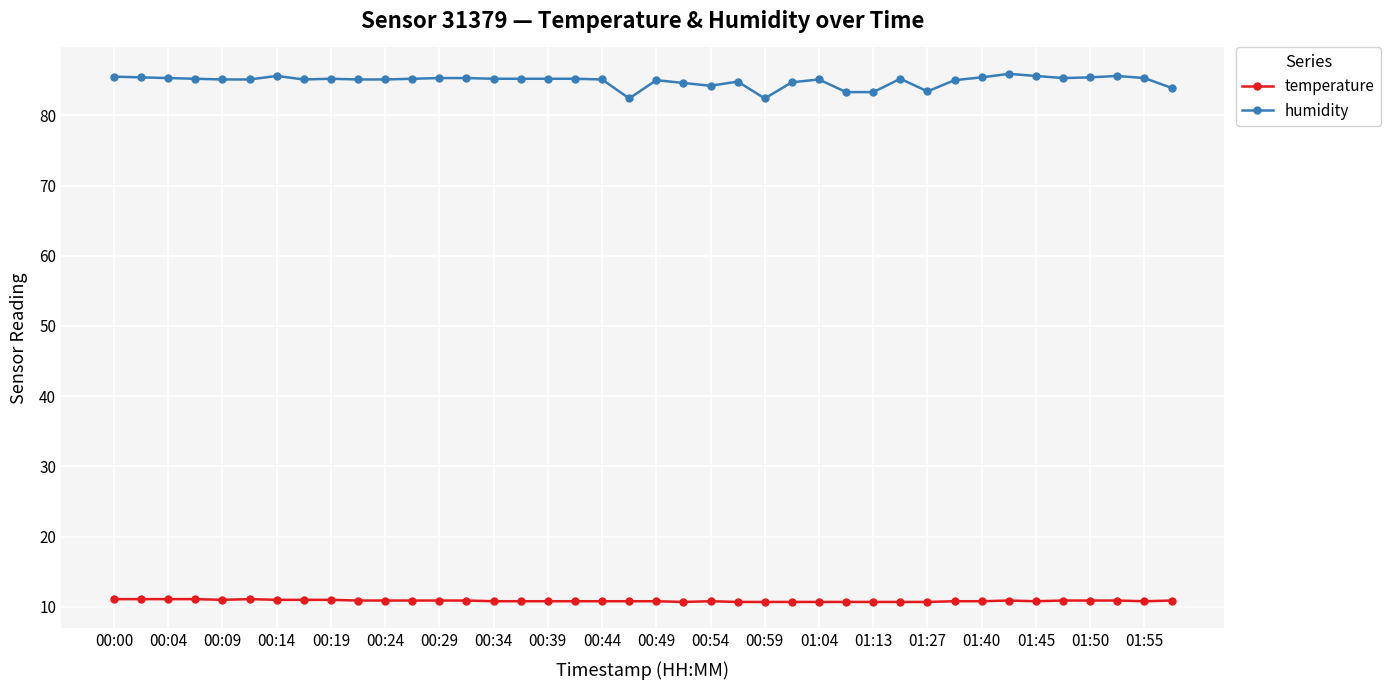

What is the value of the humidity point at the 24th from the left?

84.8